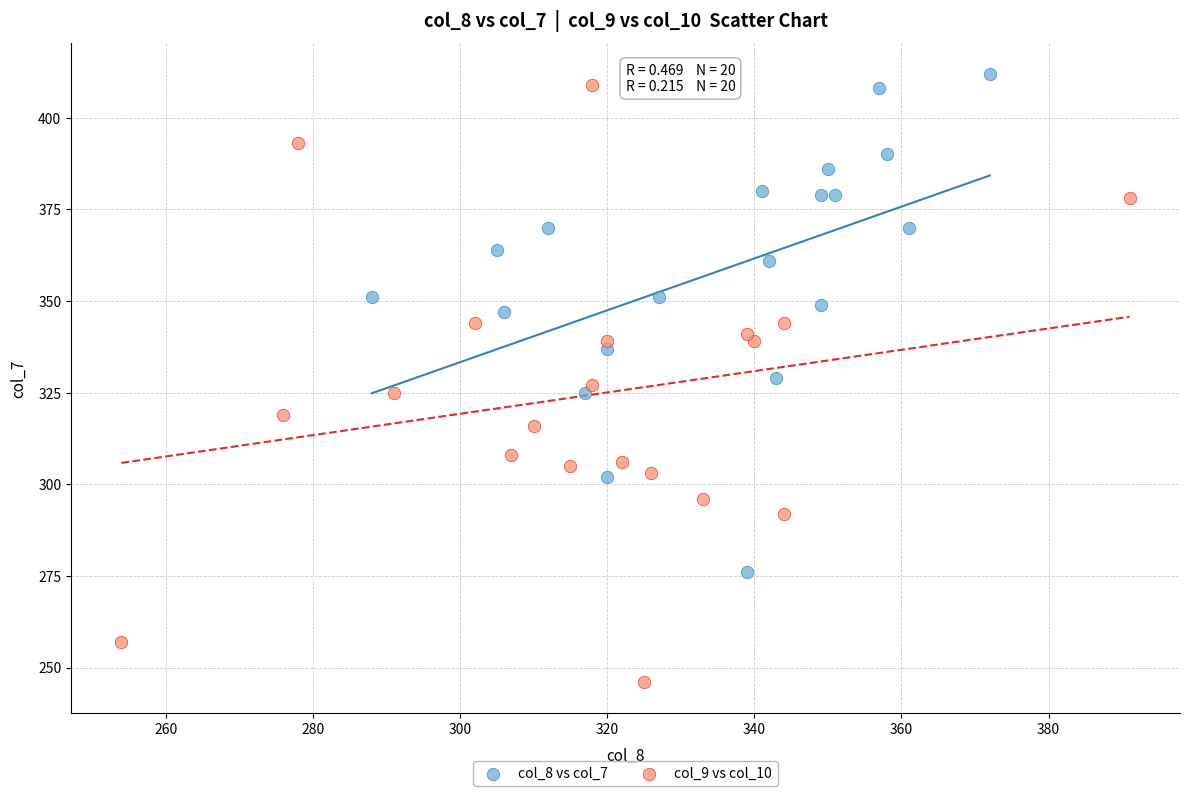

Which series reaches the minimum Y coordinate?

col_9 vs col_10